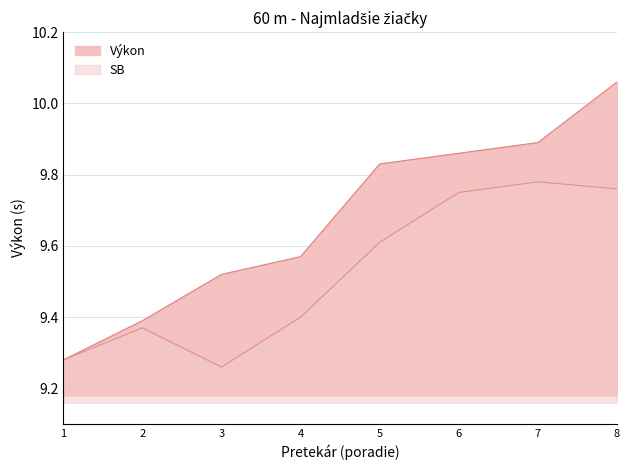

The value of Výkon at 6 is 13.9. True or false?

False